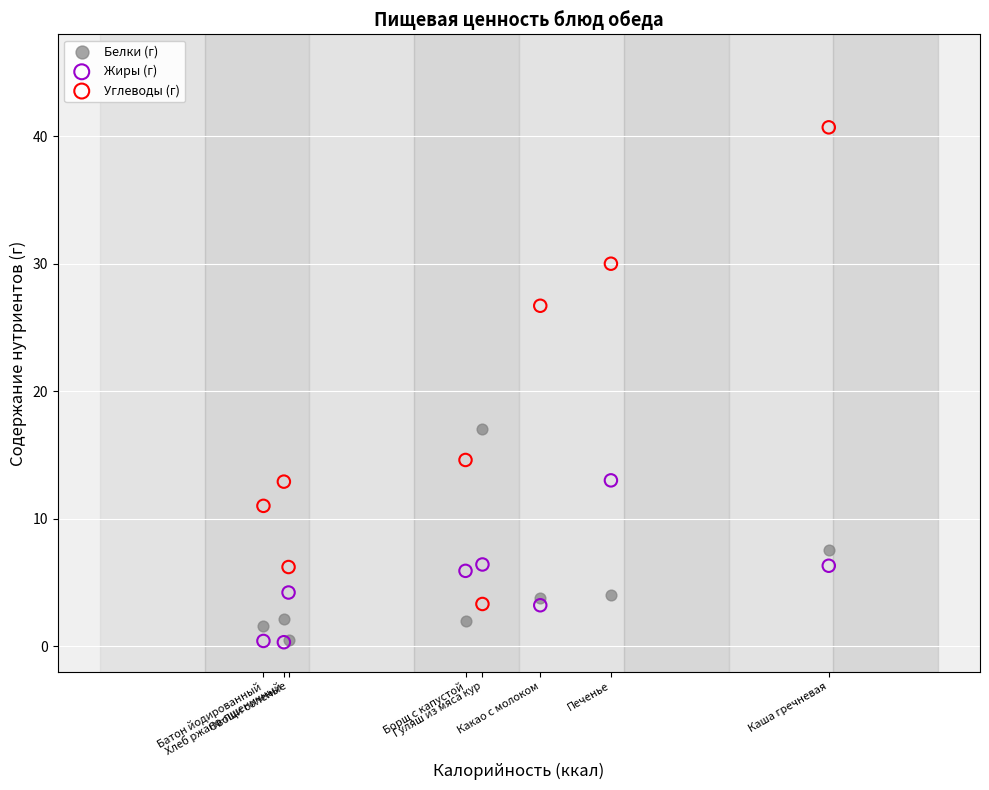

Which series has the largest Y range (max minus min)?

Углеводы (г)